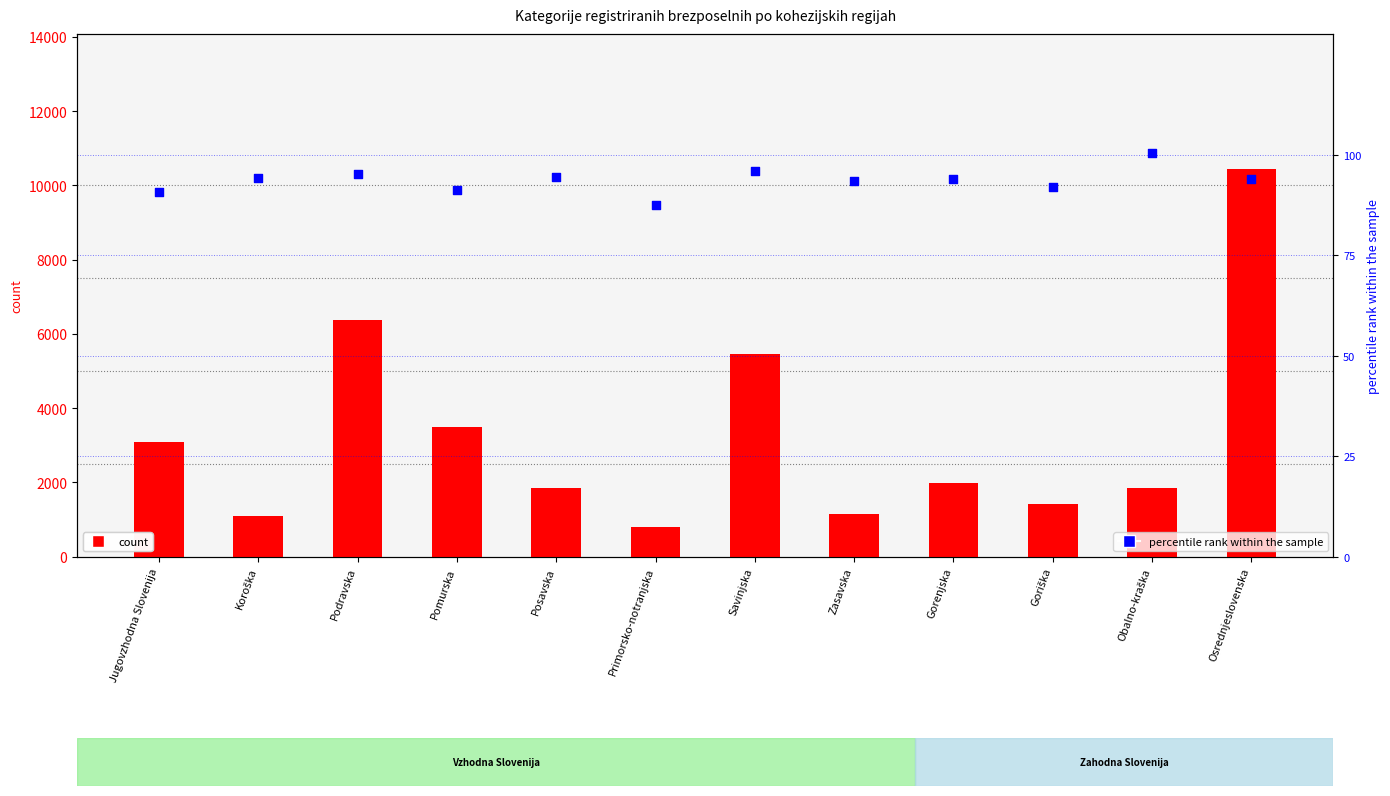

Which series reaches the maximum Y coordinate?

count